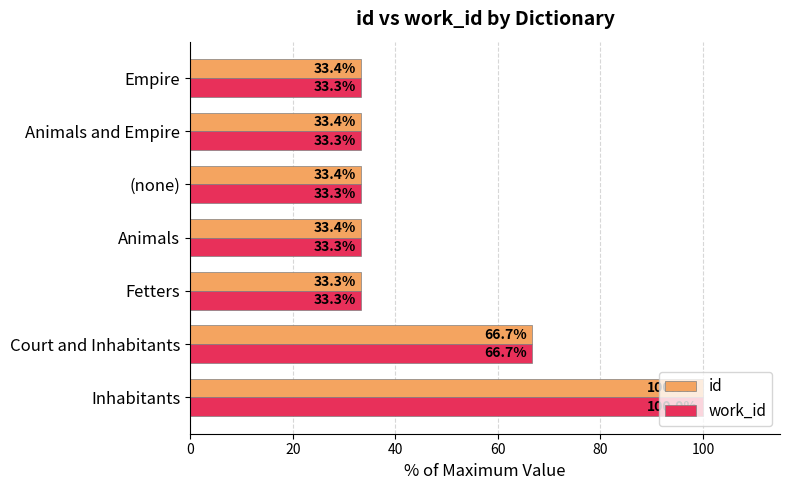

List the series in order of their overall mean, lowest first.

work_id, id